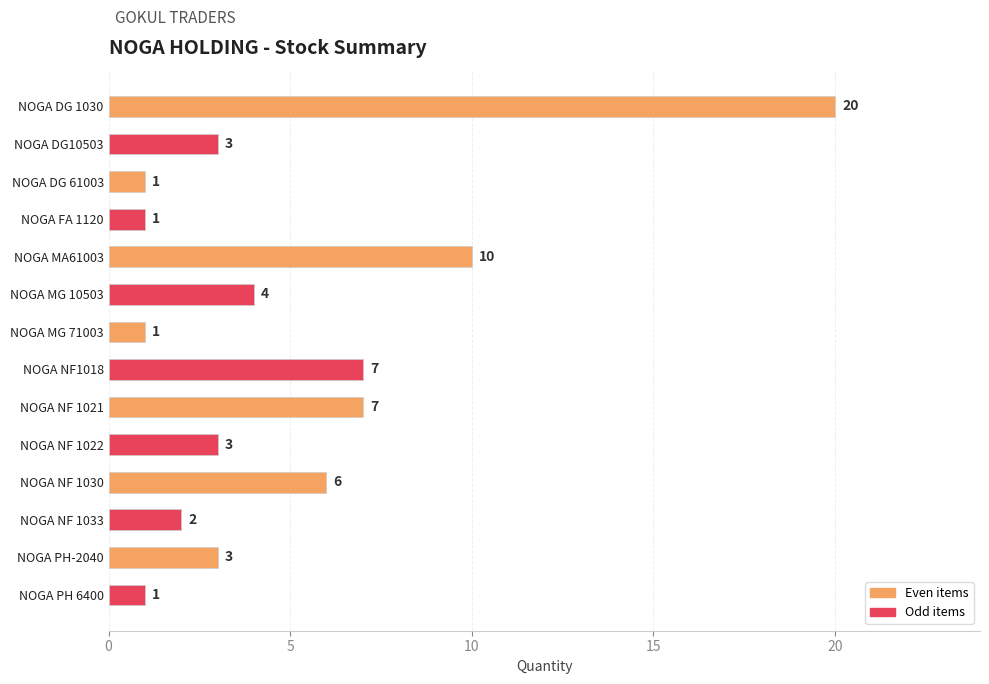

What is the maximum value shown in the chart?

20